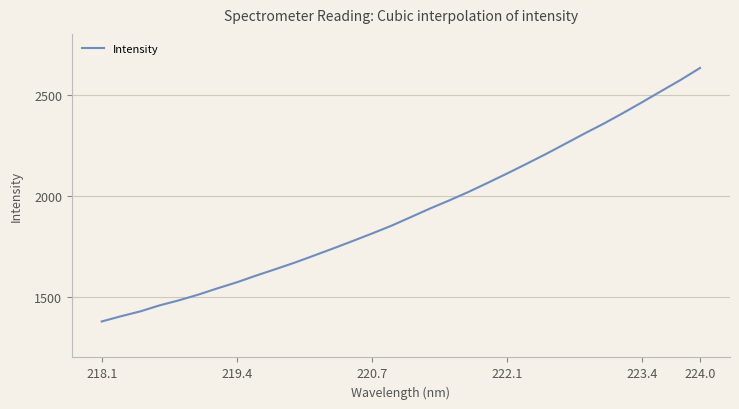

What is the difference between the maximum and minimum values?

1253.7